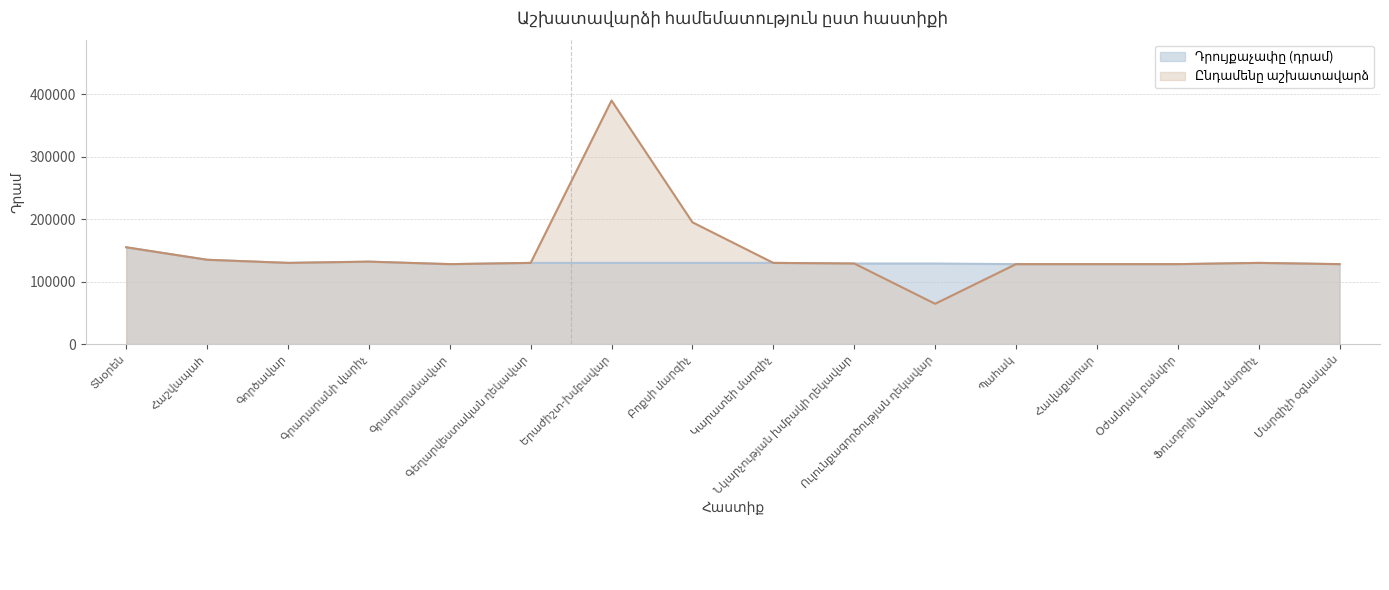

What is the total value across all series at Հաշվապահ?

270000